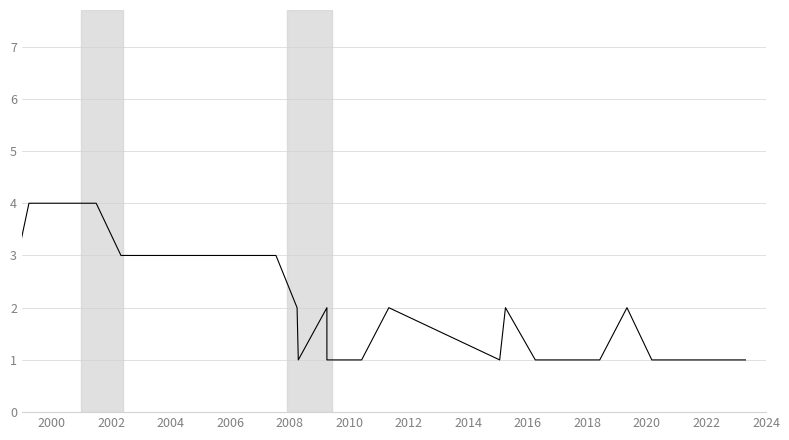

What is the smallest value displayed?

1